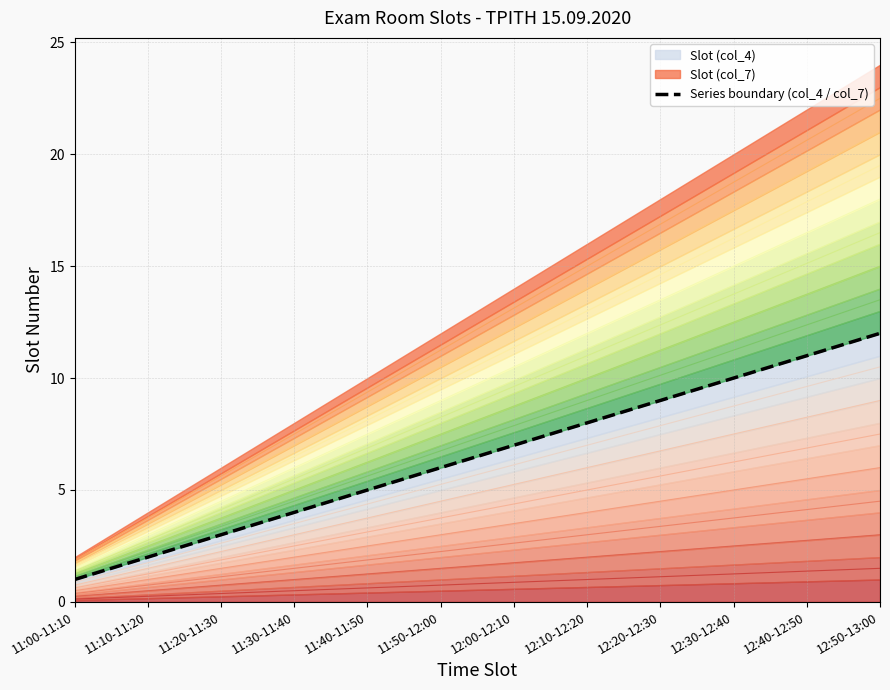

Count the number of values greater than 7.

5